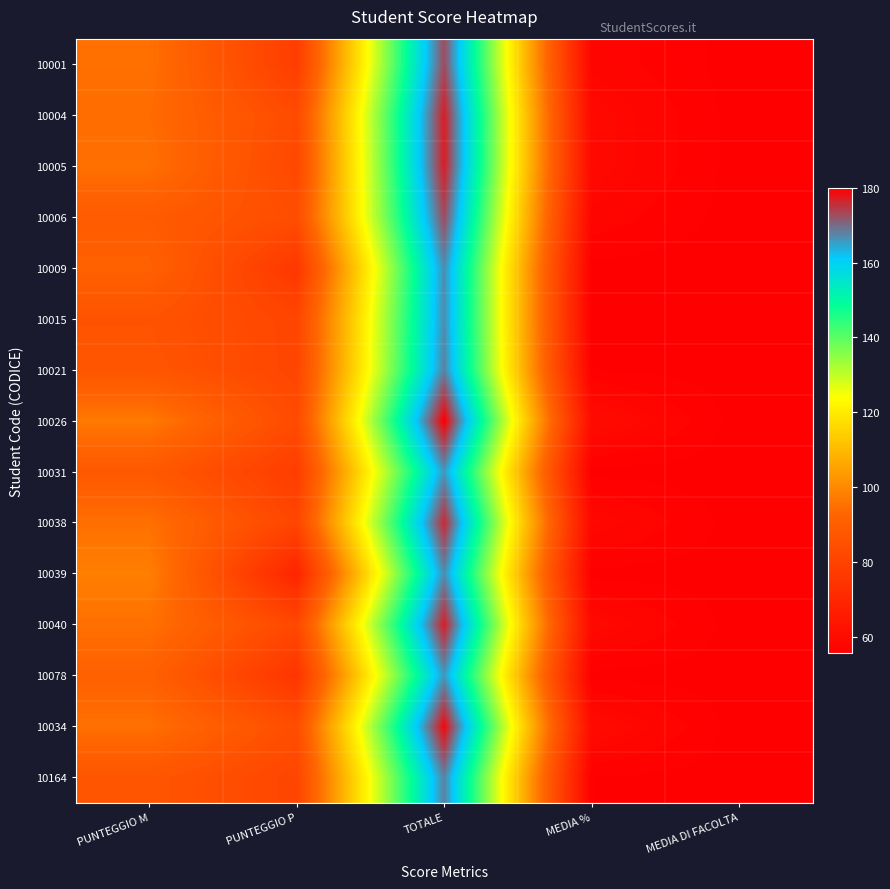

How many data points does each series have?

5